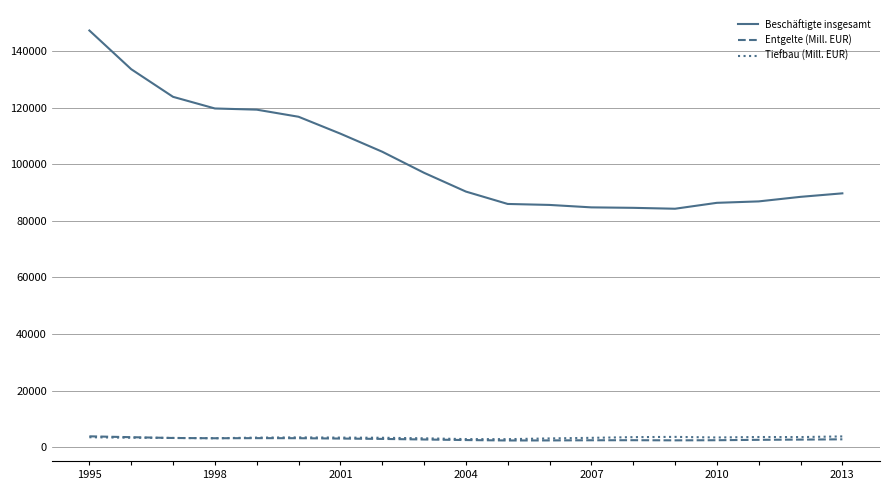

Which series has the largest range (max minus min)?

Beschäftigte insgesamt